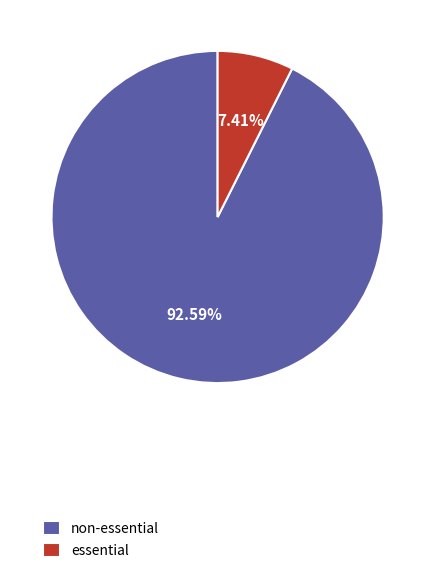

To the nearest percent, what percentage of the pie is non-essential?

93%